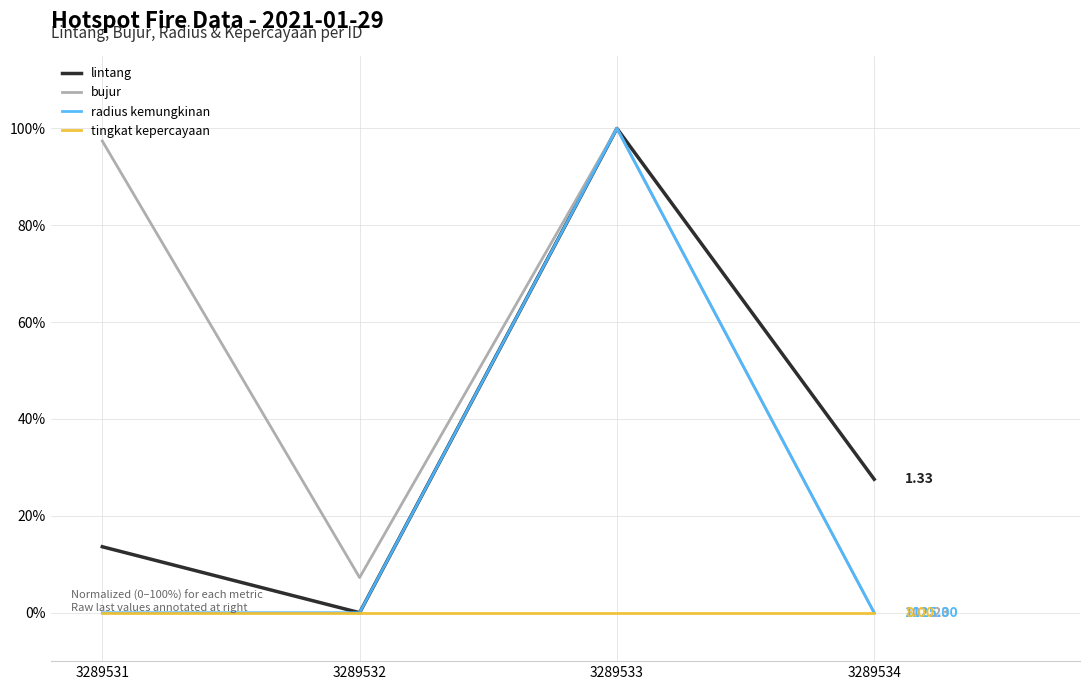

List the labels in order of bujur value, smallest first.

3289534, 3289532, 3289531, 3289533